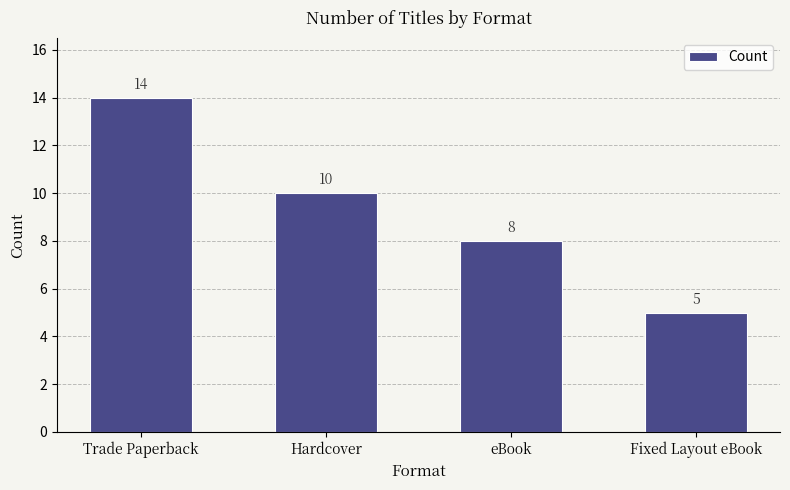

Reading left to right, list all the values displayed in this chart.

14	10	8	5